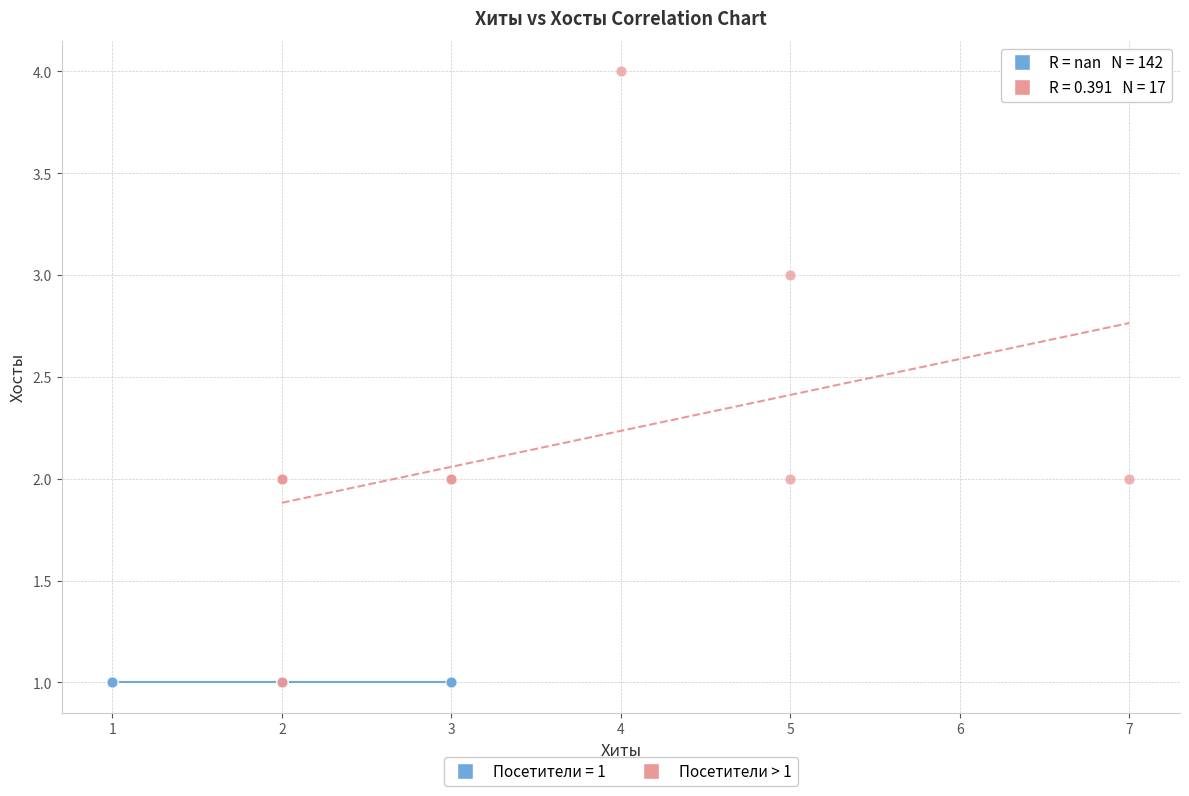

Which series contains the highest Y value?

Посетители > 1